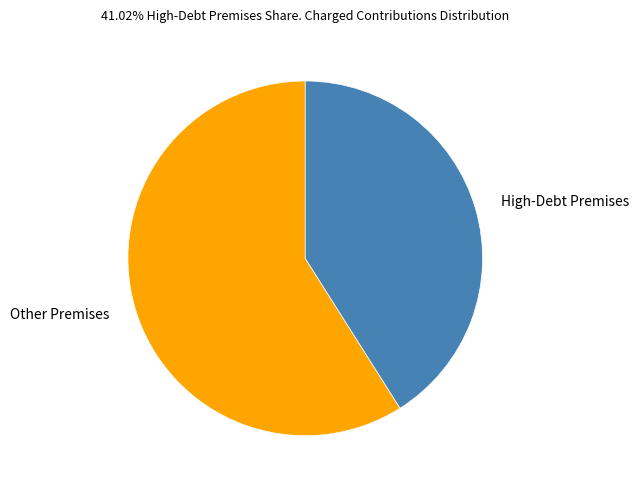

What is the largest slice in the pie chart?

Other Premises